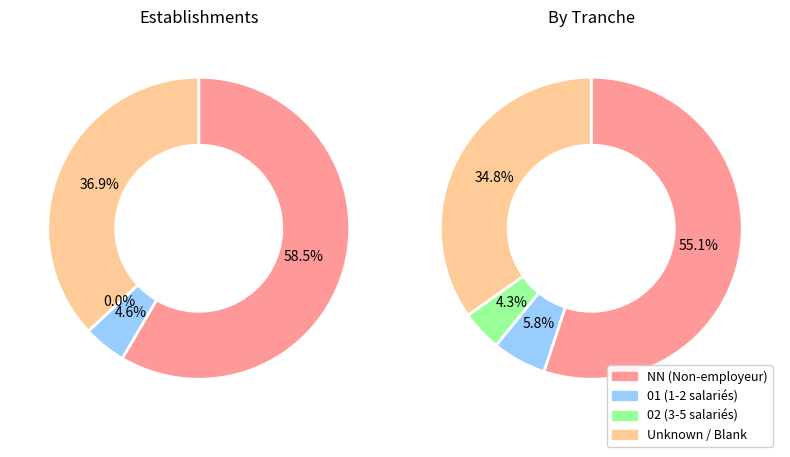

The 02 slice represents 18% of the pie. True or false?

False